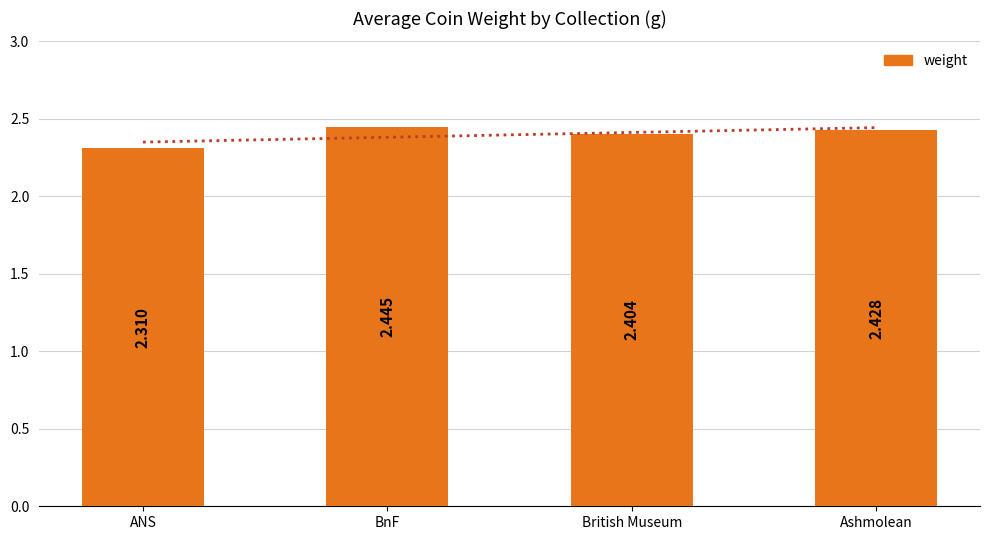

Are the bars horizontal?

No